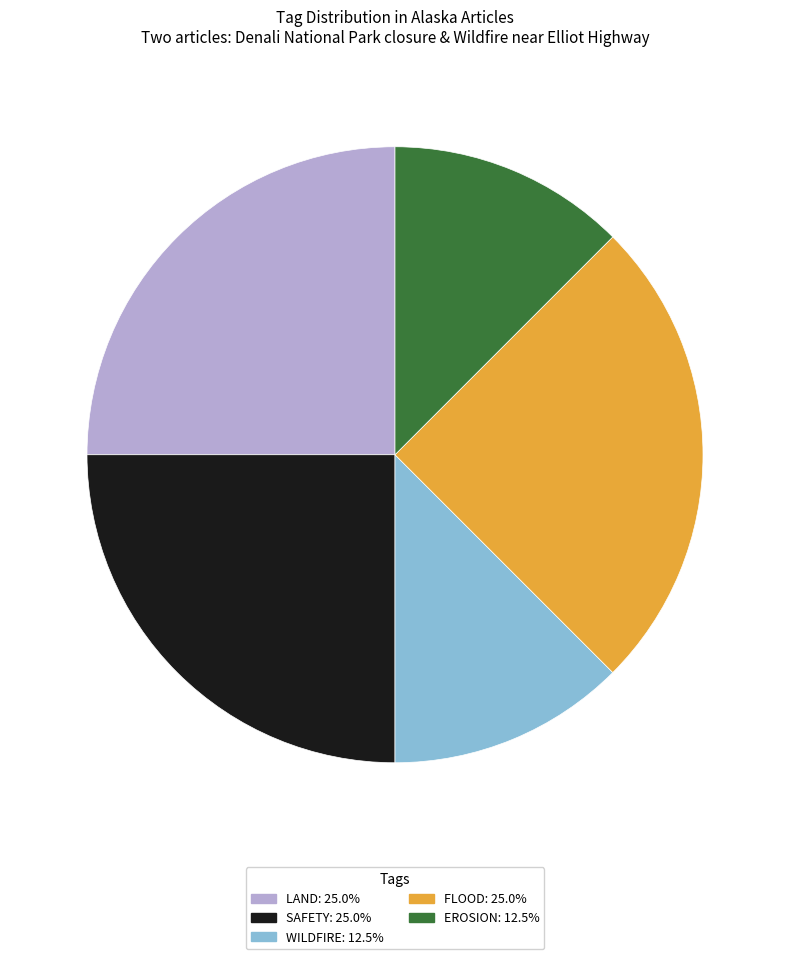

Is there a majority slice in this chart?

No